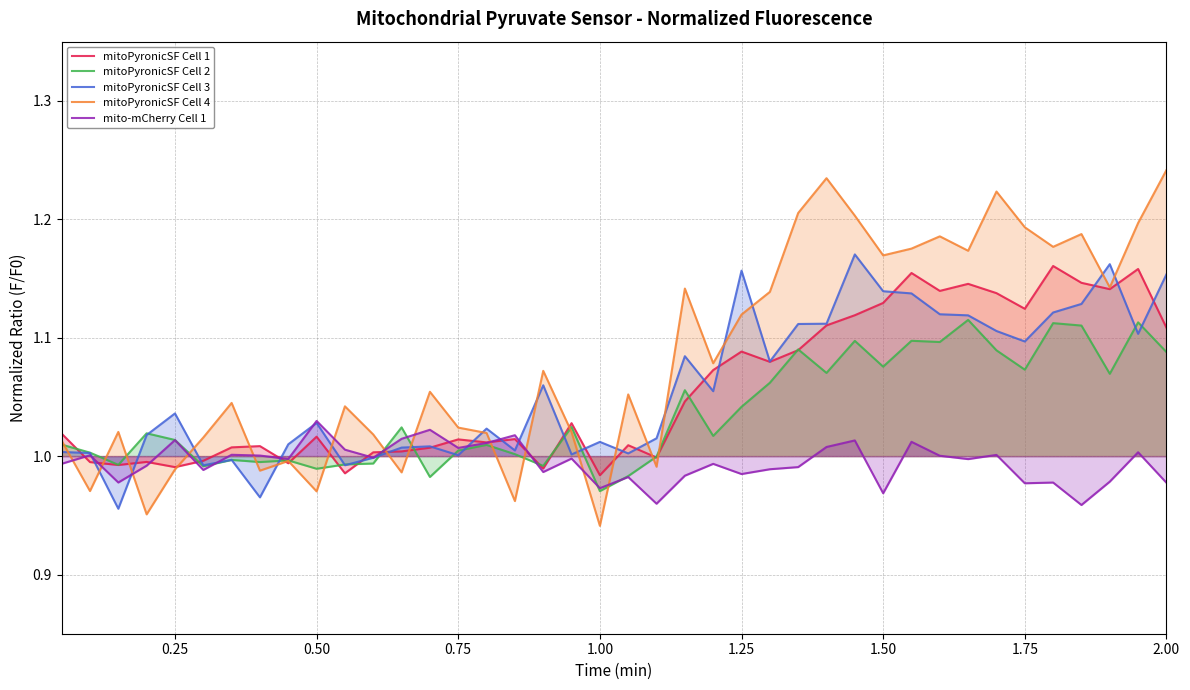

Which series has the largest total across all categories?

mitoPyronicSF Cell 4